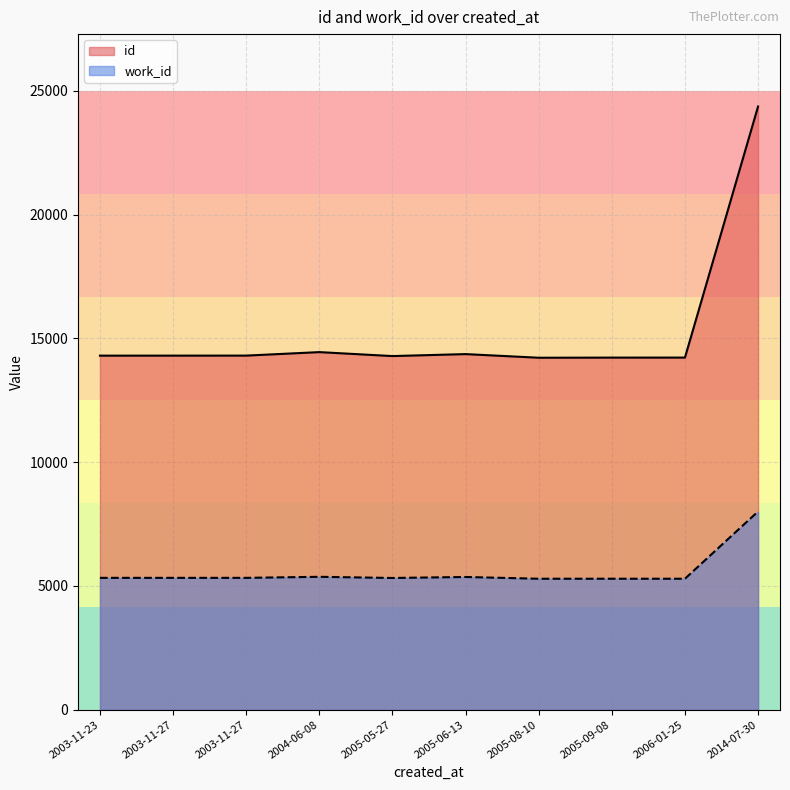

Rank the categories by work_id value from highest to lowest.

2014-07-30, 2005-05-27, 2003-11-27, 2005-08-10, 2005-09-08, 2006-01-25, 2003-11-23, 2003-11-27, 2005-06-13, 2004-06-08